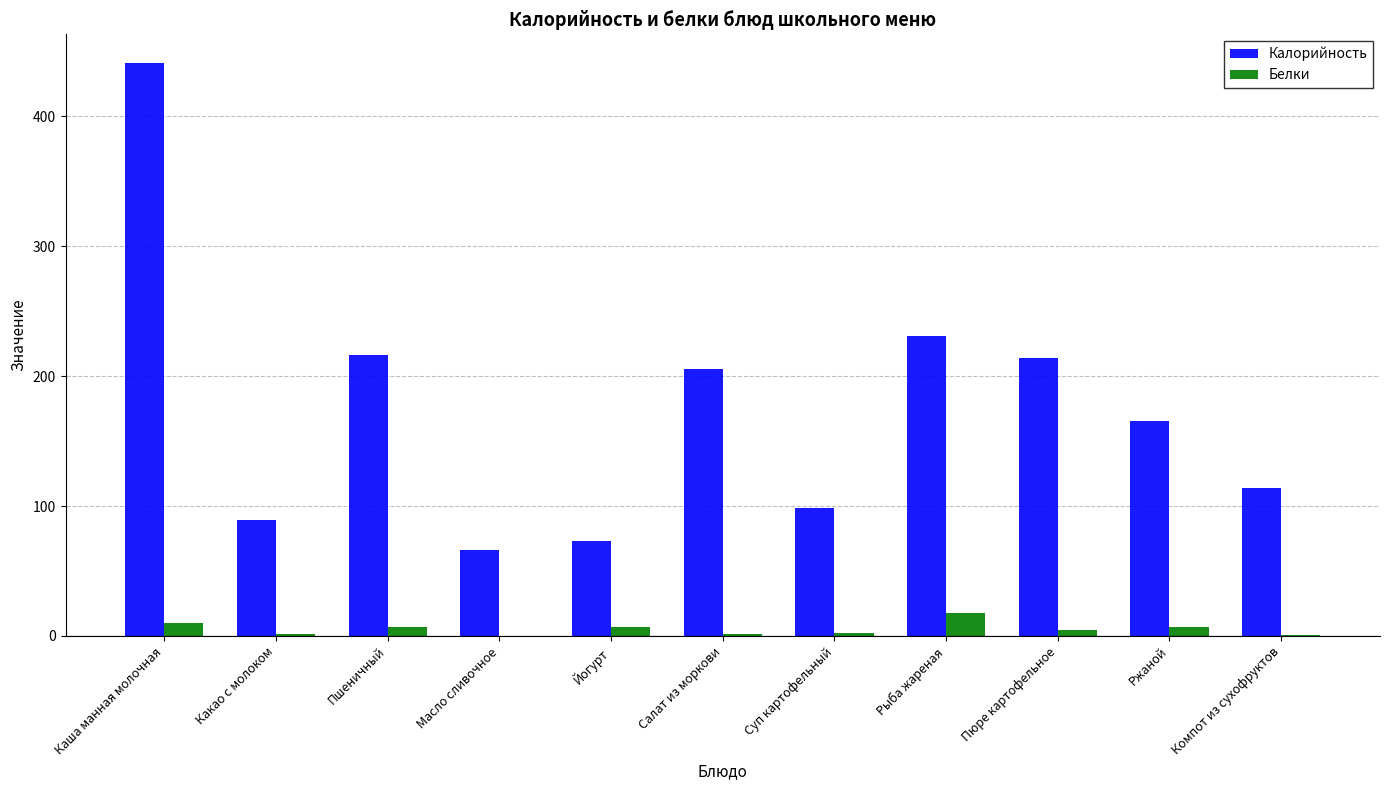

Which category has the highest value in the Калорийность series?

Каша манная молочная